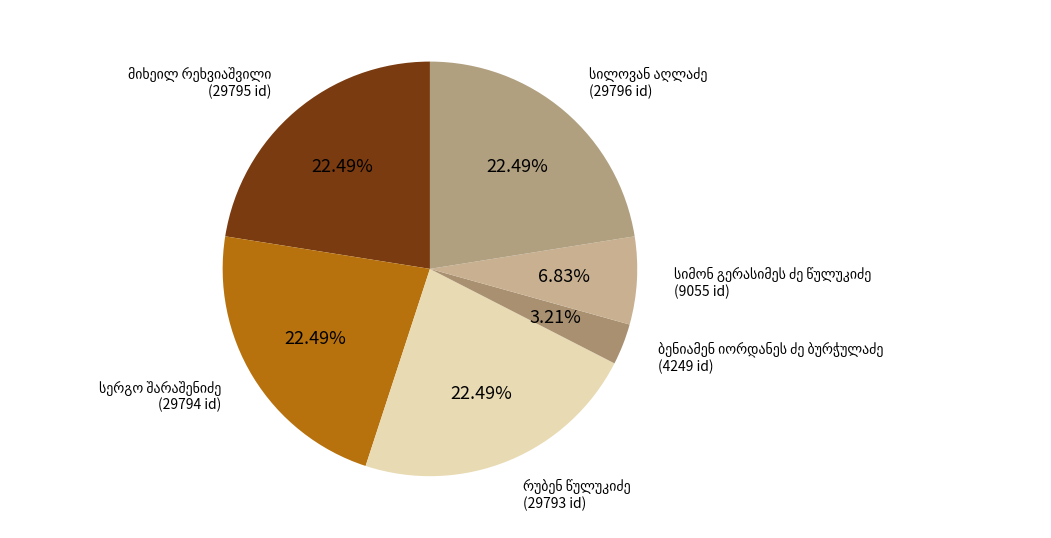

How many segments does this pie chart have?

6